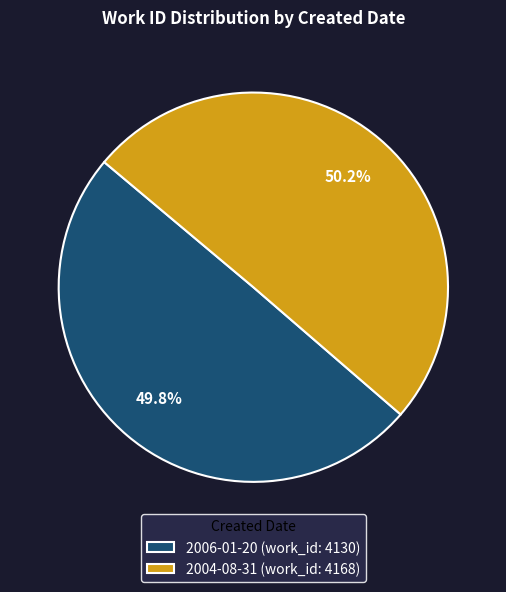

How many slices are in this pie chart?

2